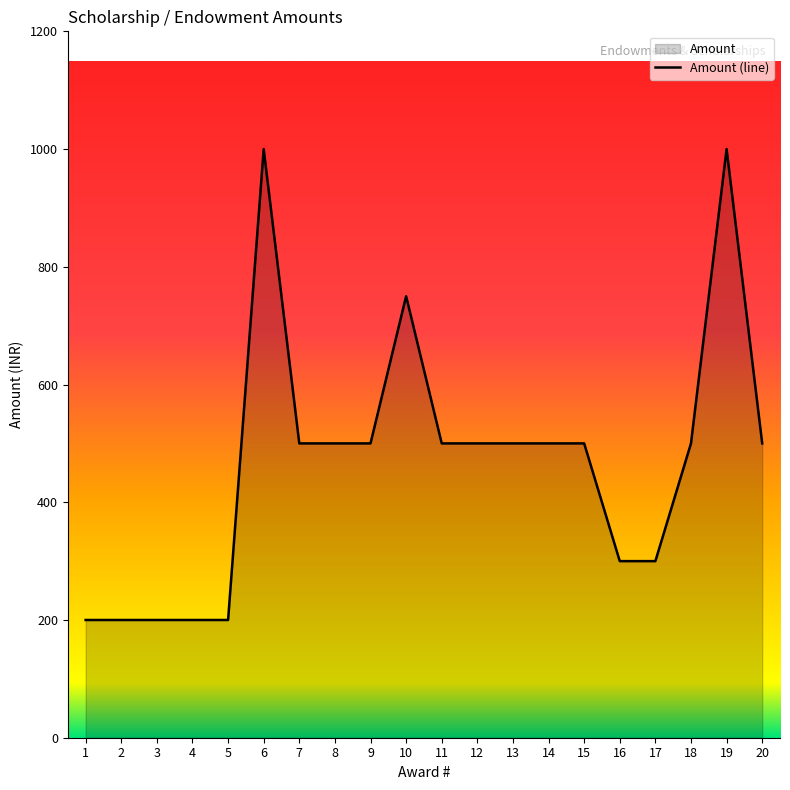

Count the number of data series in this chart.

1